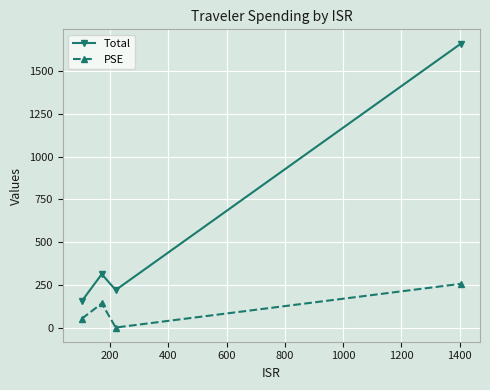

What is the difference between the second highest and minimum values in the PSE series?

140.9